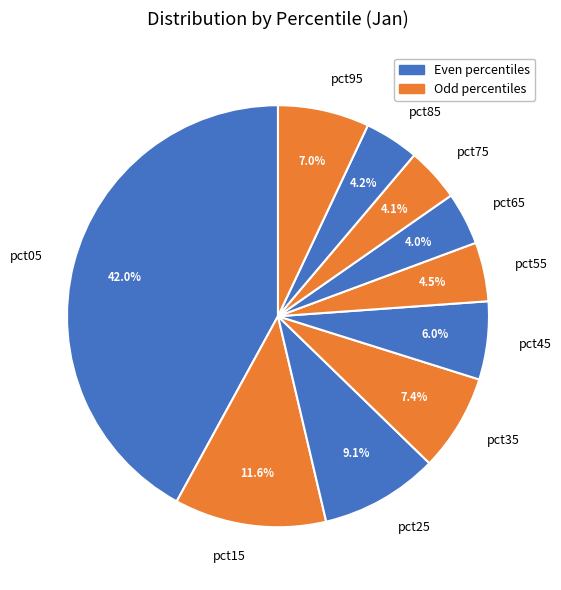

To the nearest percent, what is the average slice percentage?

10%